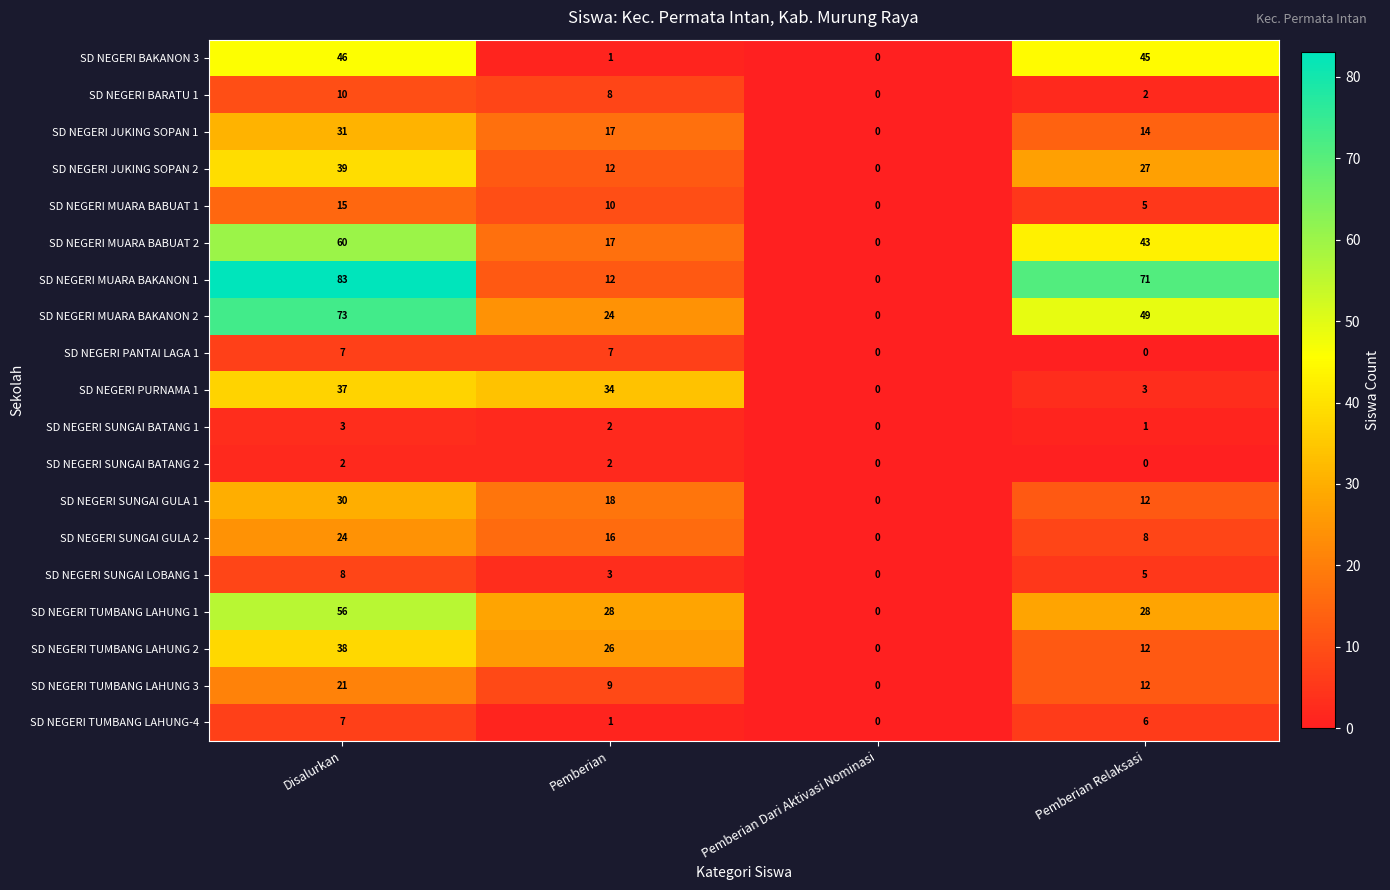

At which category is the sum across all series the highest?

Disalurkan